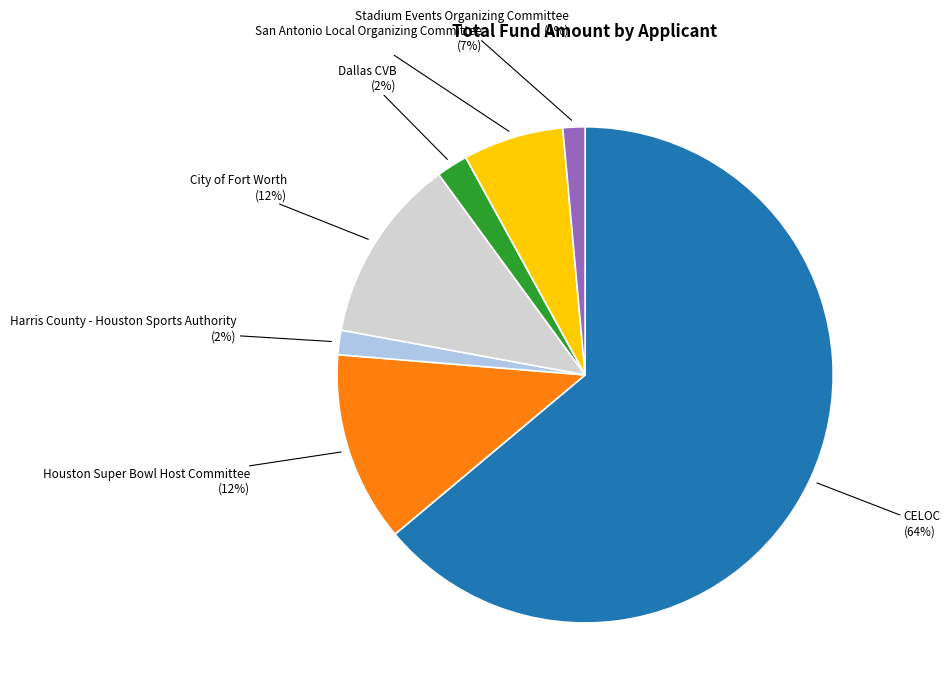

Is there a majority slice in this chart?

Yes